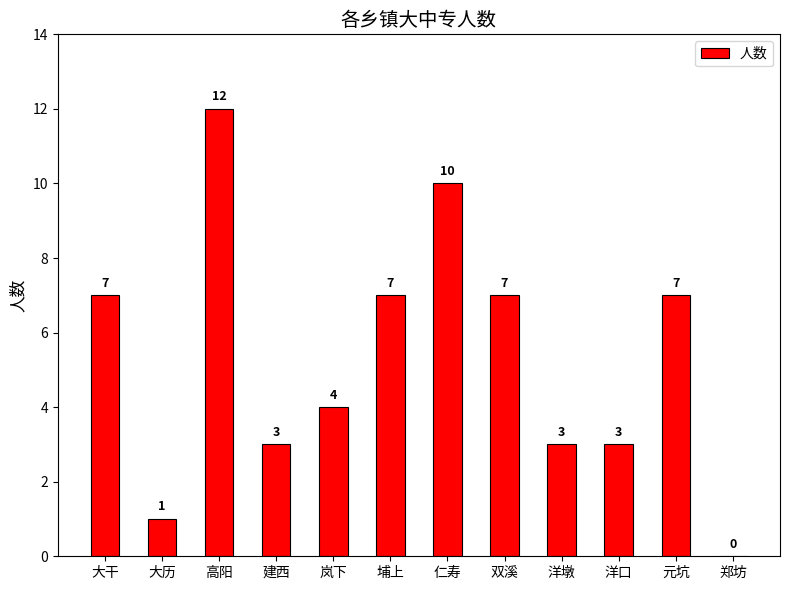

How many series are shown in this chart?

1